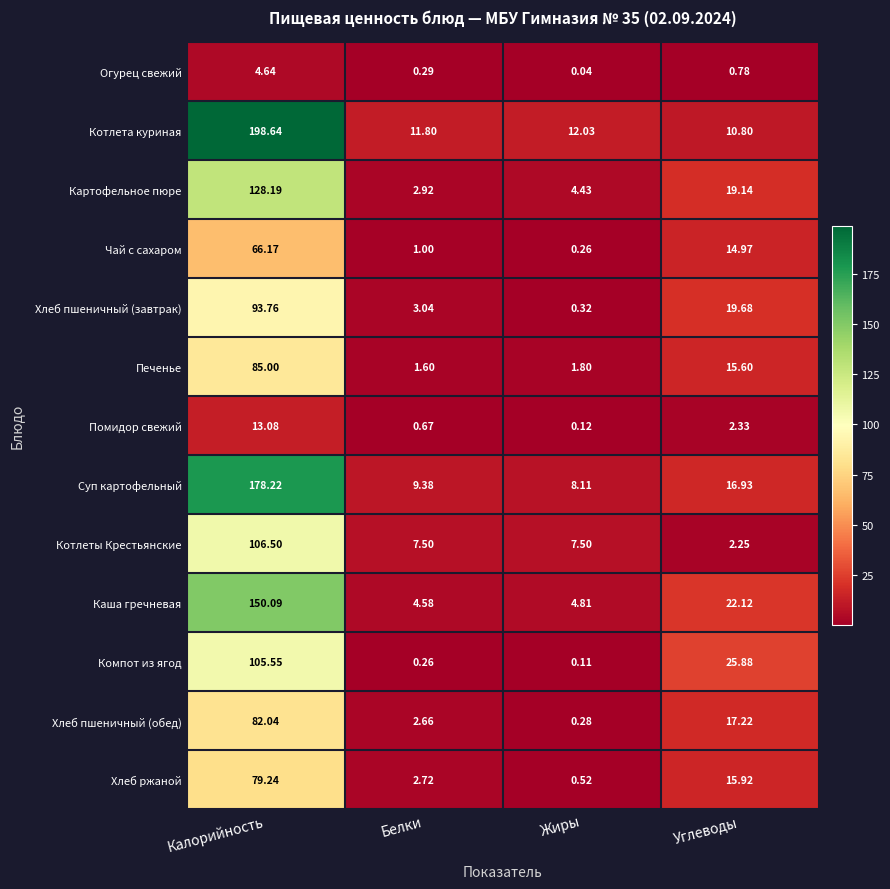

What is the total value across all series at Калорийность?

1291.1